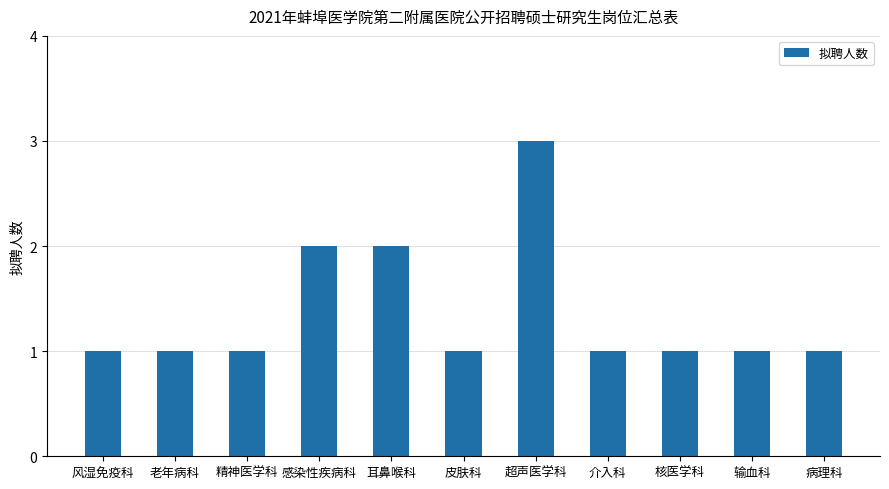

What is the greatest value displayed?

3